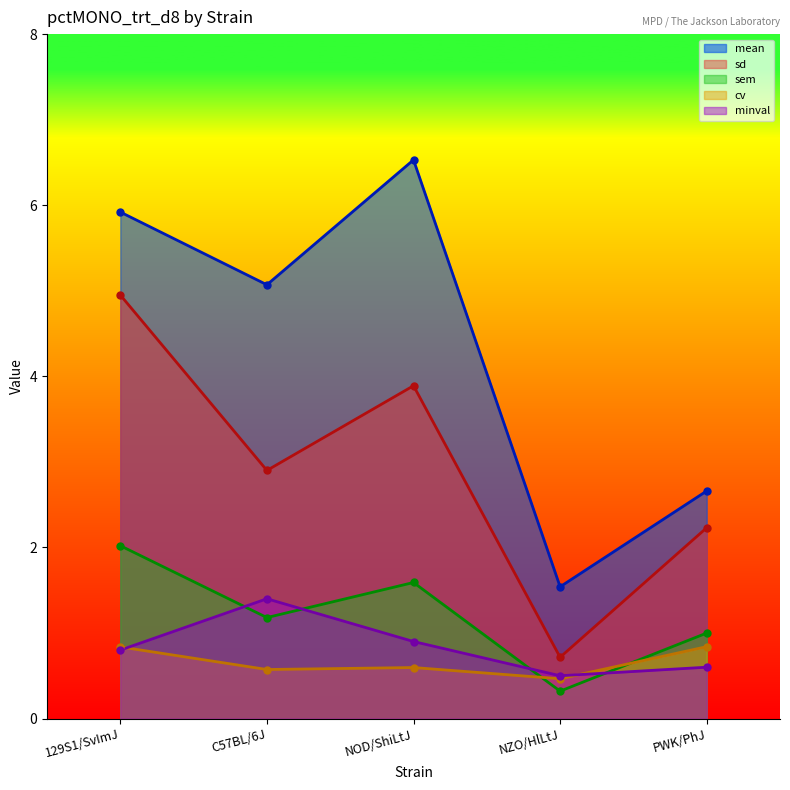

Which series has the widest spread of values?

mean